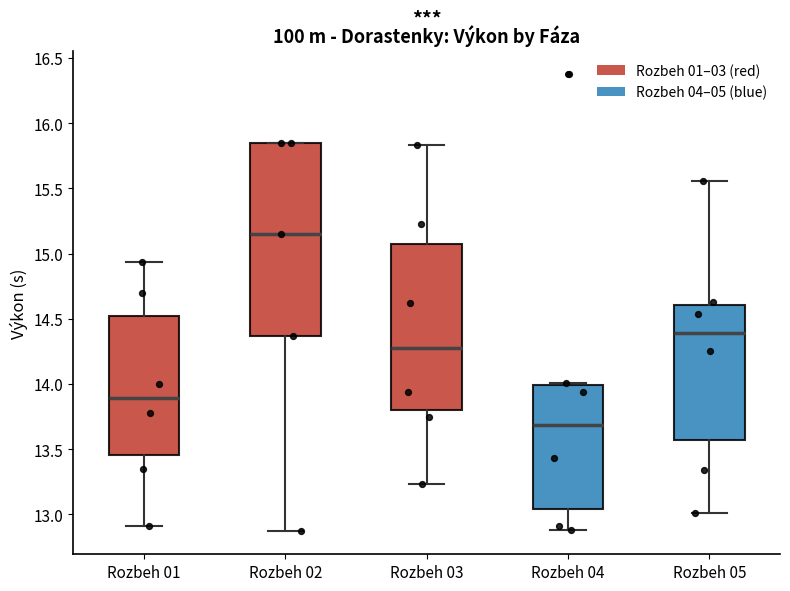

Comparing the boxes themselves (not the whiskers), which one is the tallest?

Rozbeh 02